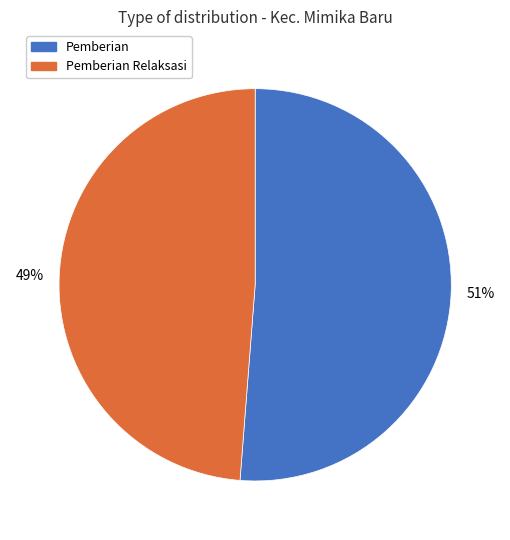

To the nearest percent, what is the average slice percentage?

50%